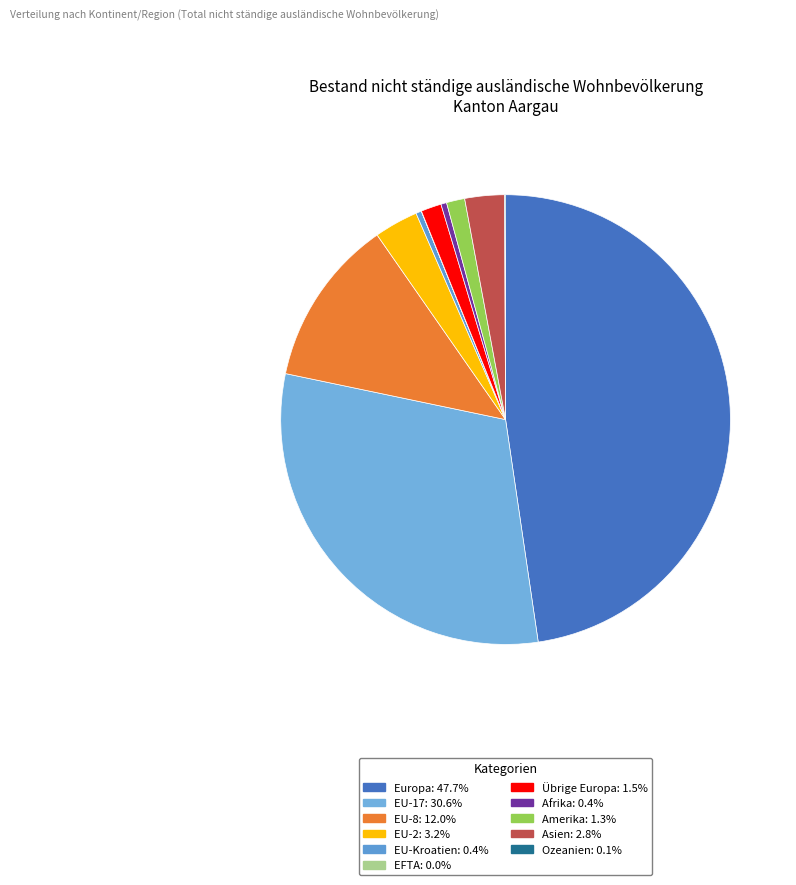

To the nearest percent, what portion does EU-2 represent?

3%